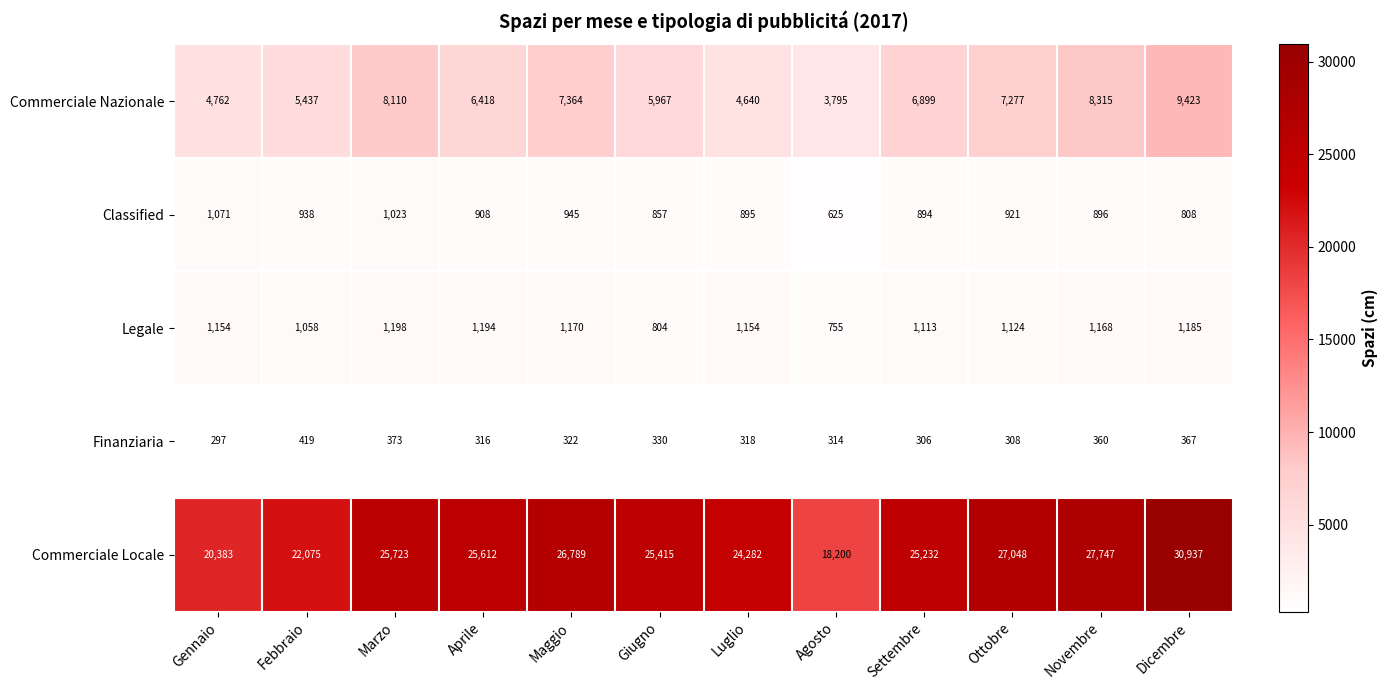

The Legale series shows 1813 at Maggio. True or false?

False